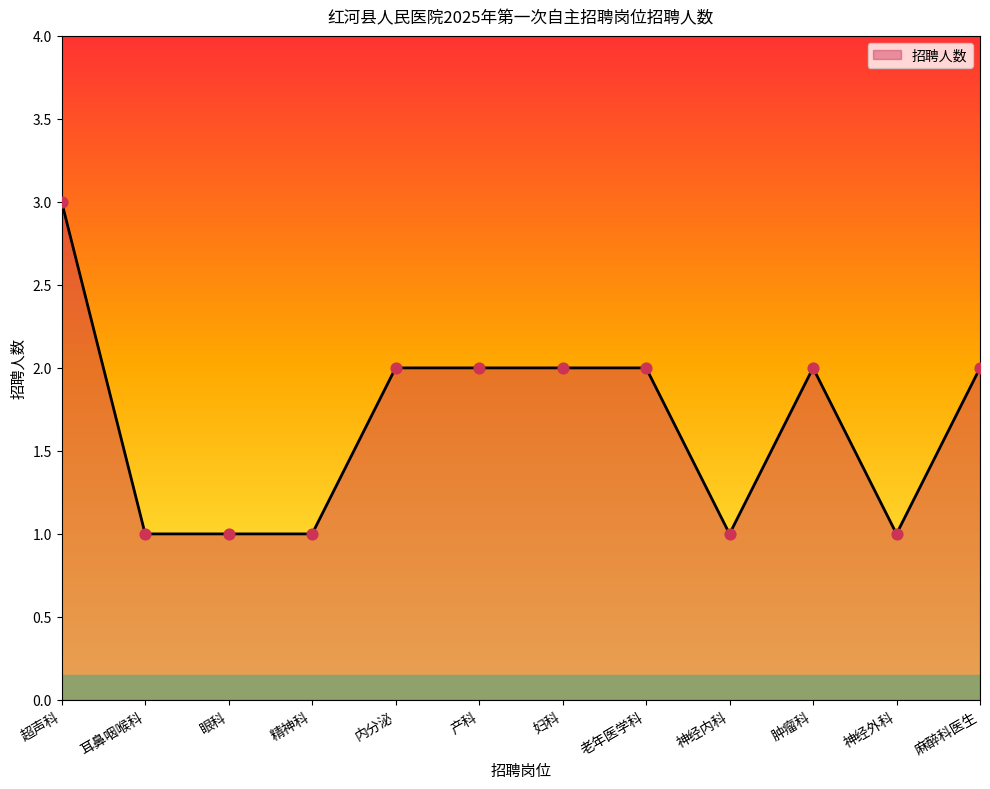

Approximately how many times larger is the value at 肿瘤科 compared to 耳鼻咽喉科?

2.0